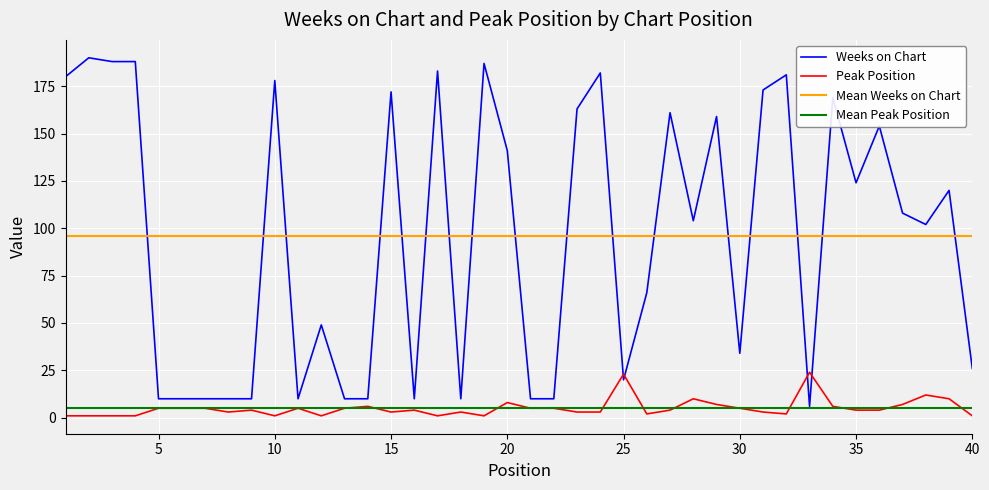

The Peak Position series shows 4 at 36. True or false?

True